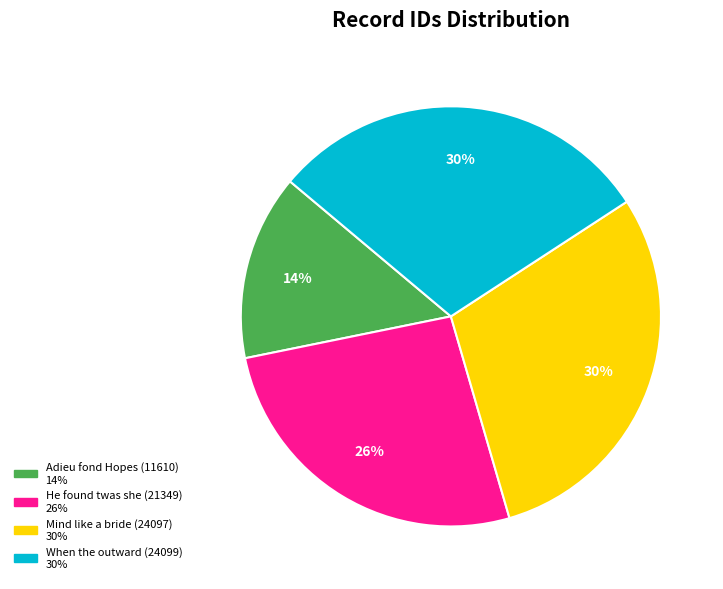

What is the ratio of the value at Adieu fond Hopes (11610) to the value at He found twas she (21349)?

0.5